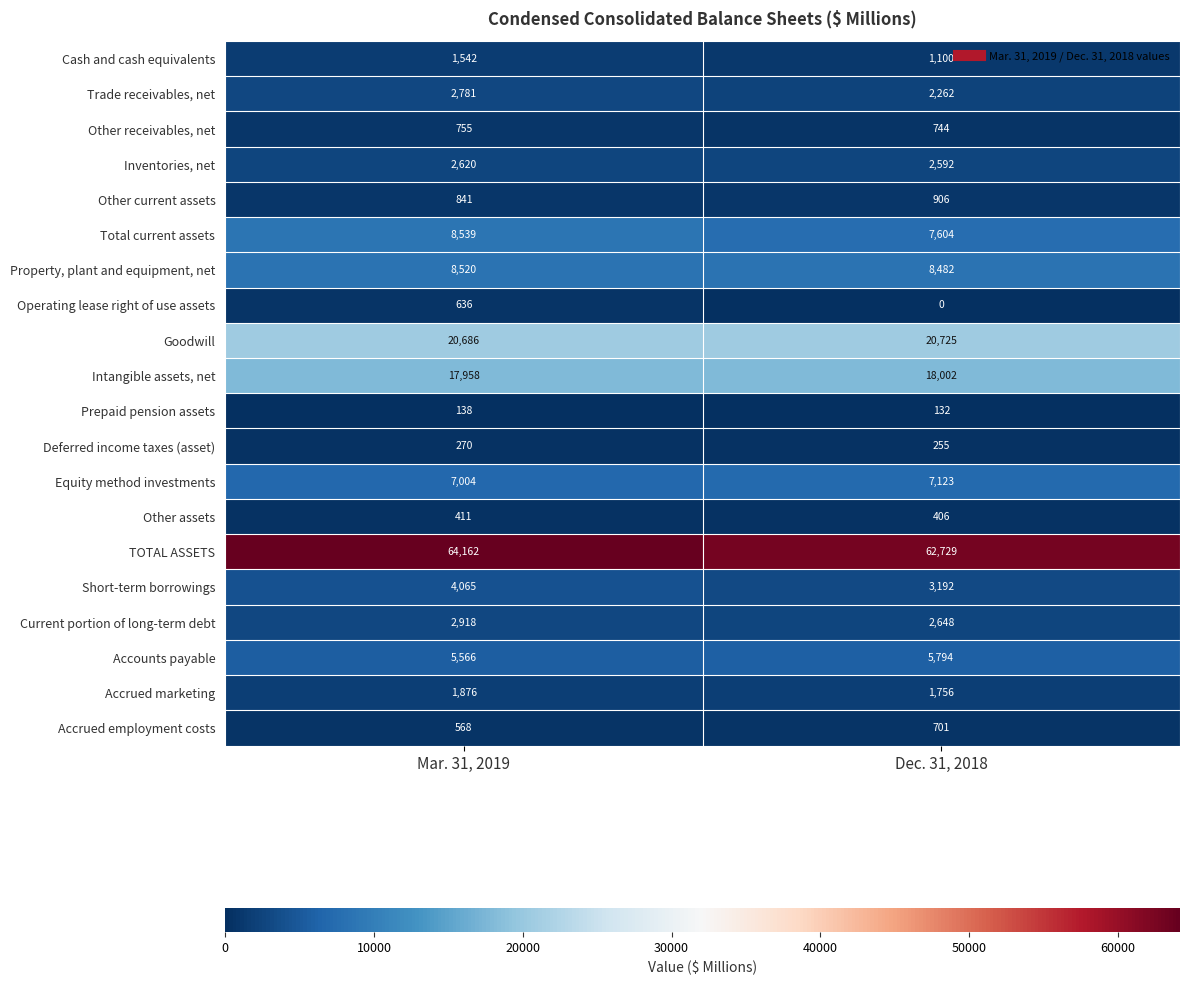

At which label does Prepaid pension assets reach its peak?

Mar. 31, 2019